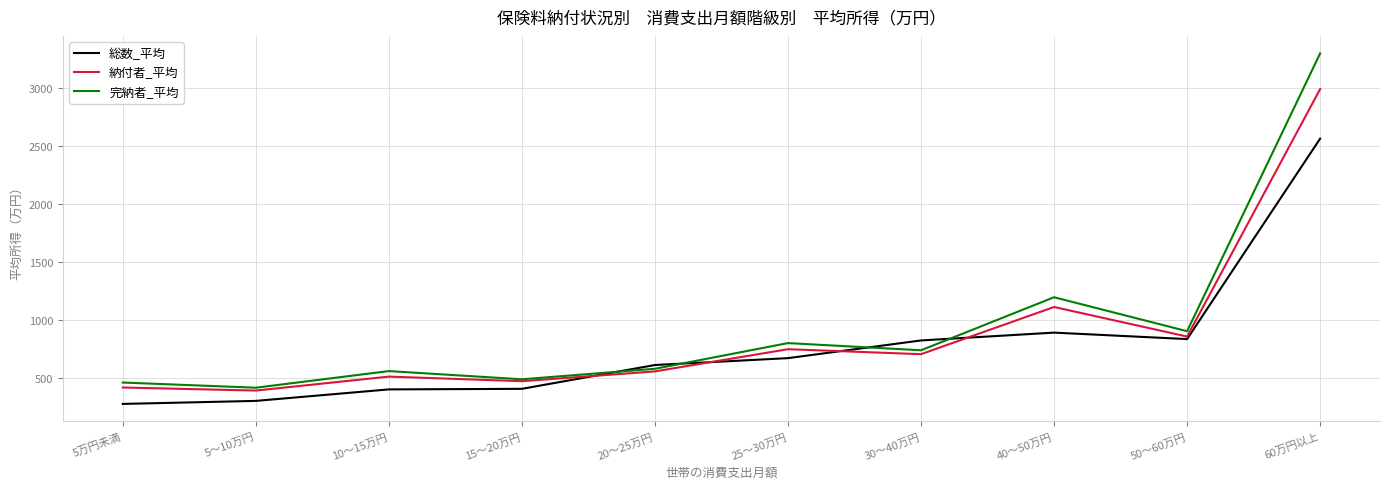

What position from the left is 25～30万円?

6